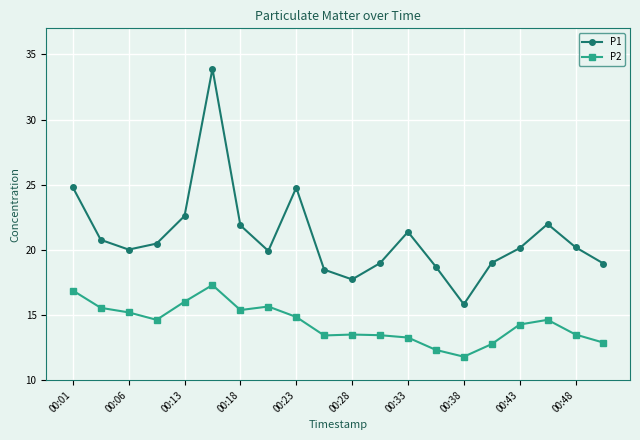

What is the difference between the second highest and second lowest values in the P2 series?

4.6